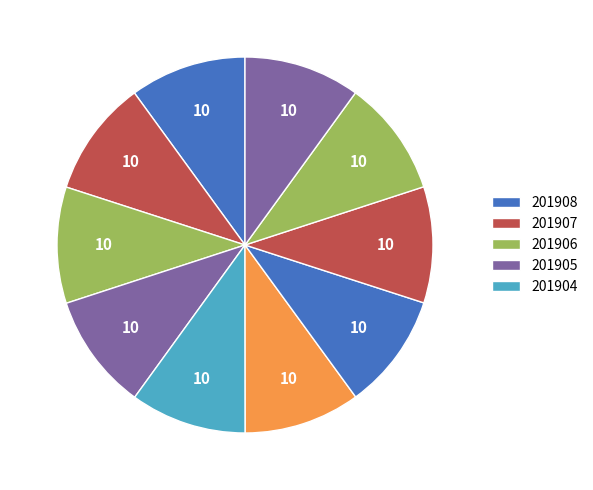

Count the number of slices in the pie.

10